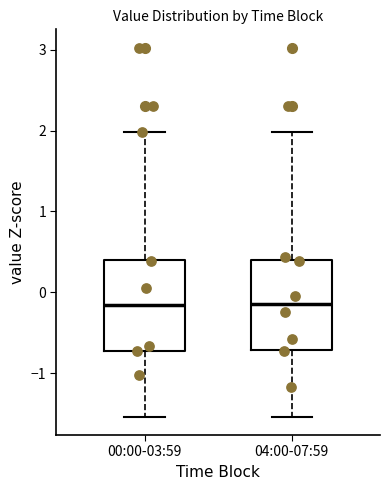

Where is the upper edge of the box for 00:00-03:59 on the y-axis? The values are not printed on the chart, so give them approximately, as read against the axis.

0.4